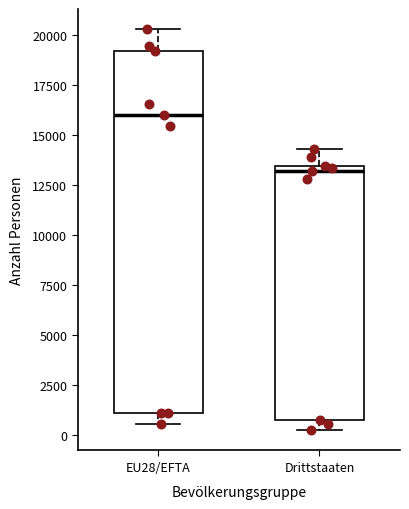

Which box has the highest median line?

EU28/EFTA